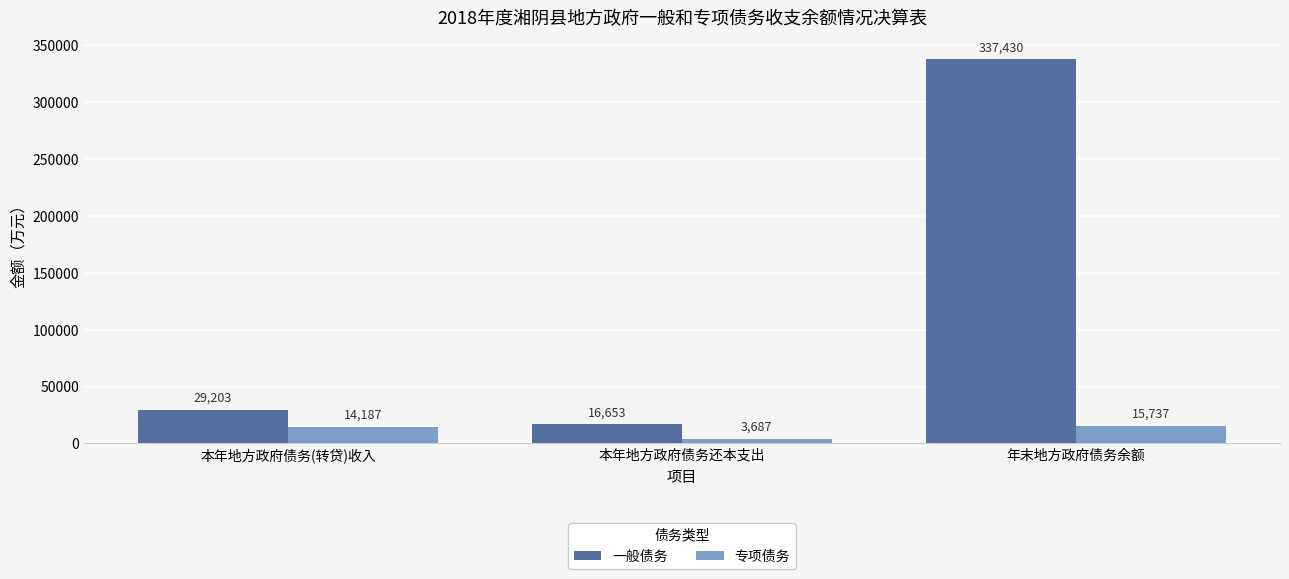

List the labels in order of 一般债务 value, largest first.

年末地方政府债务余额, 本年地方政府债务(转贷)收入, 本年地方政府债务还本支出